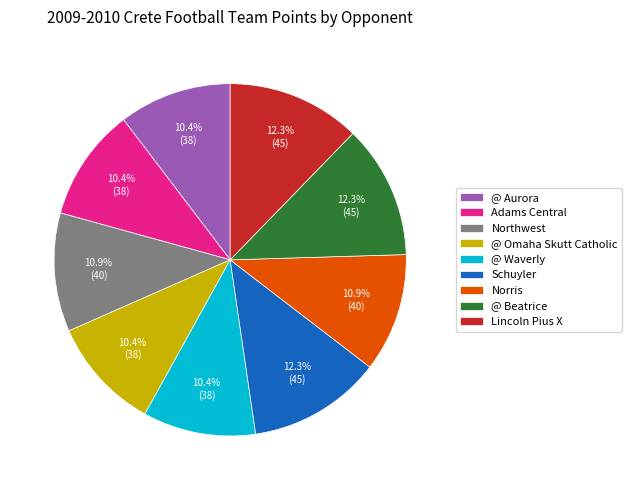

Between Norris and @ Omaha Skutt Catholic, which is larger?

Norris